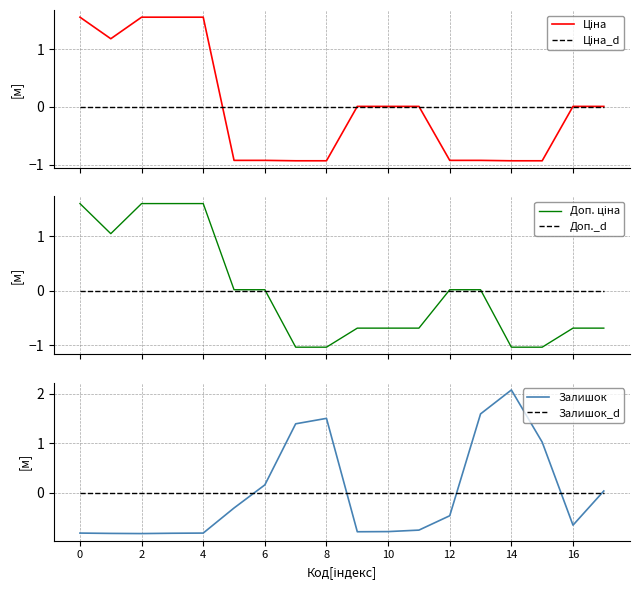

What is the minimum value shown in the chart?

-1.0